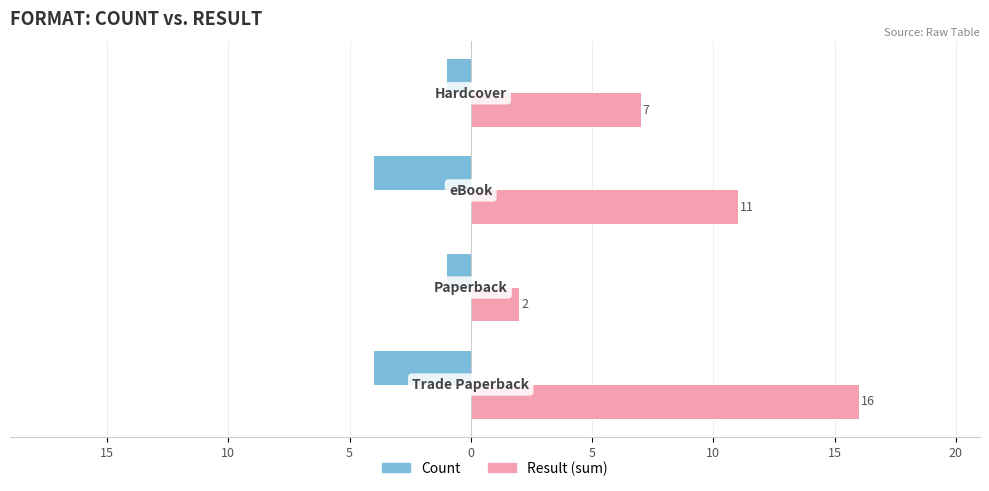

What is the maximum value for Count?

-1